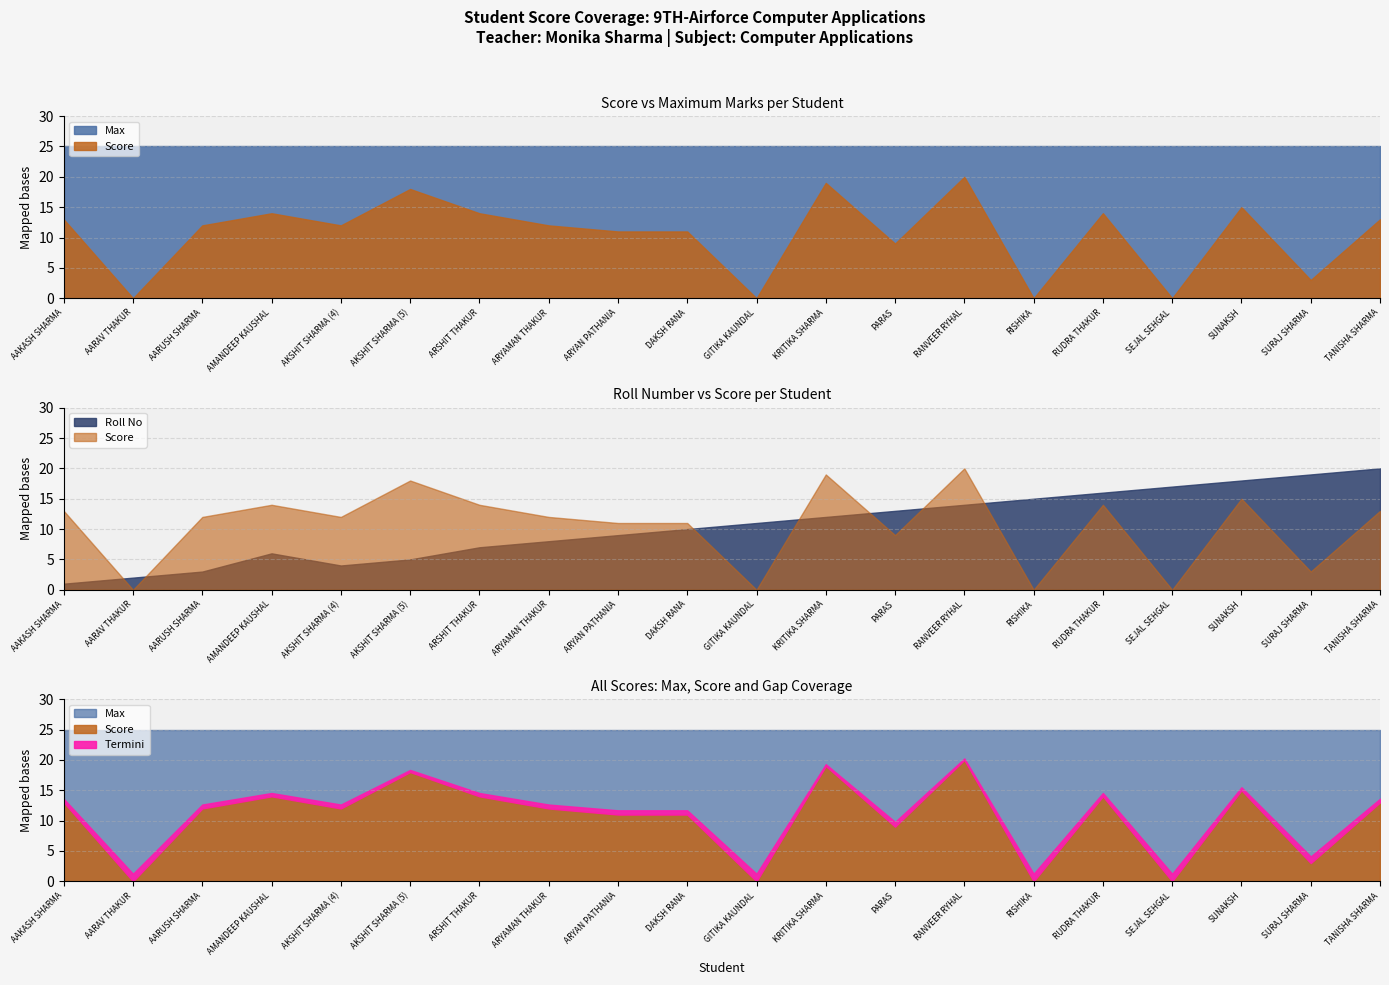

True or false: Roll No has a value of 7 at ARSHIT THAKUR.

True